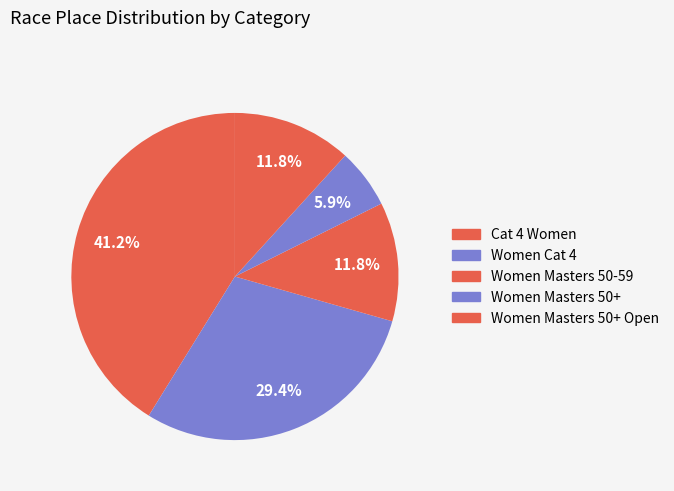

Rank the categories by value from highest to lowest.

Cat 4 Women, Women Cat 4, Women Masters 50-59, Women Masters 50+ Open, Women Masters 50+